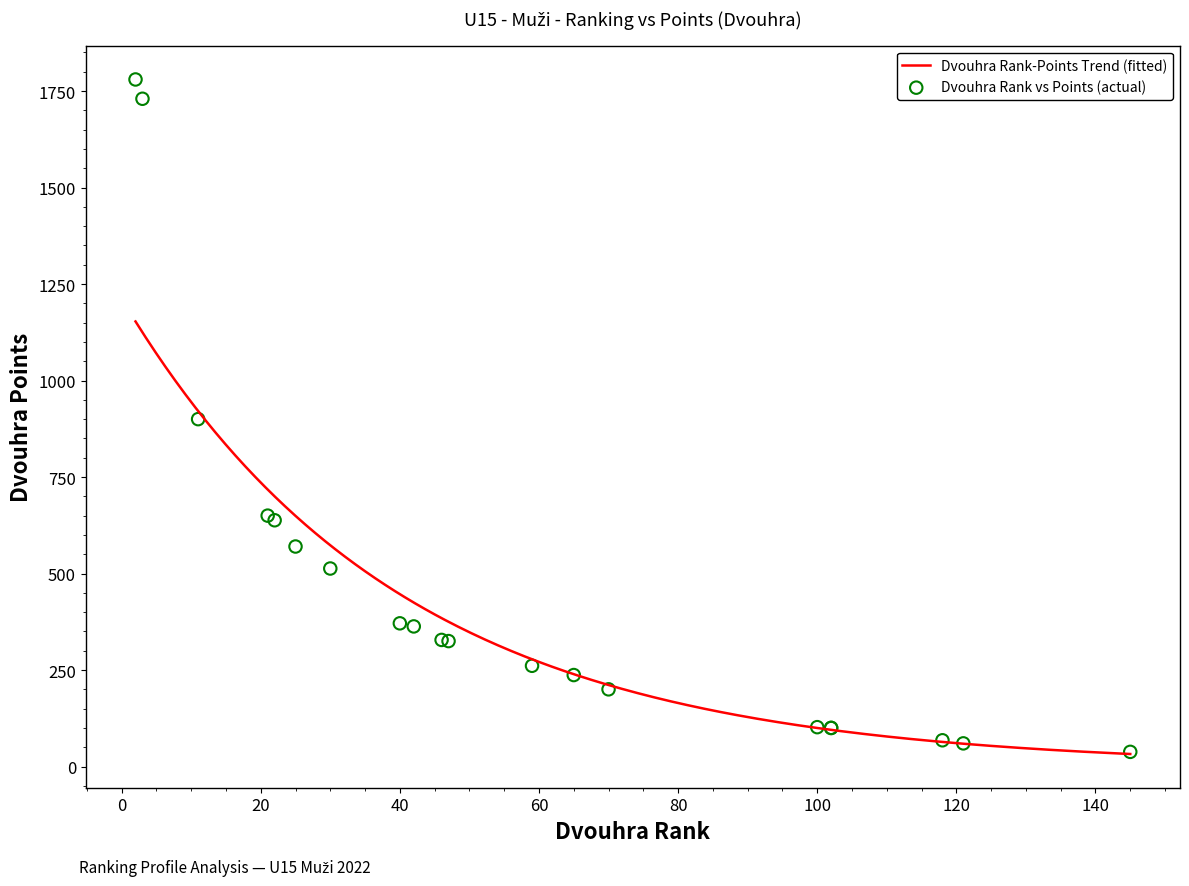

Which series has the largest Y range (max minus min)?

Dvouhra (Points)